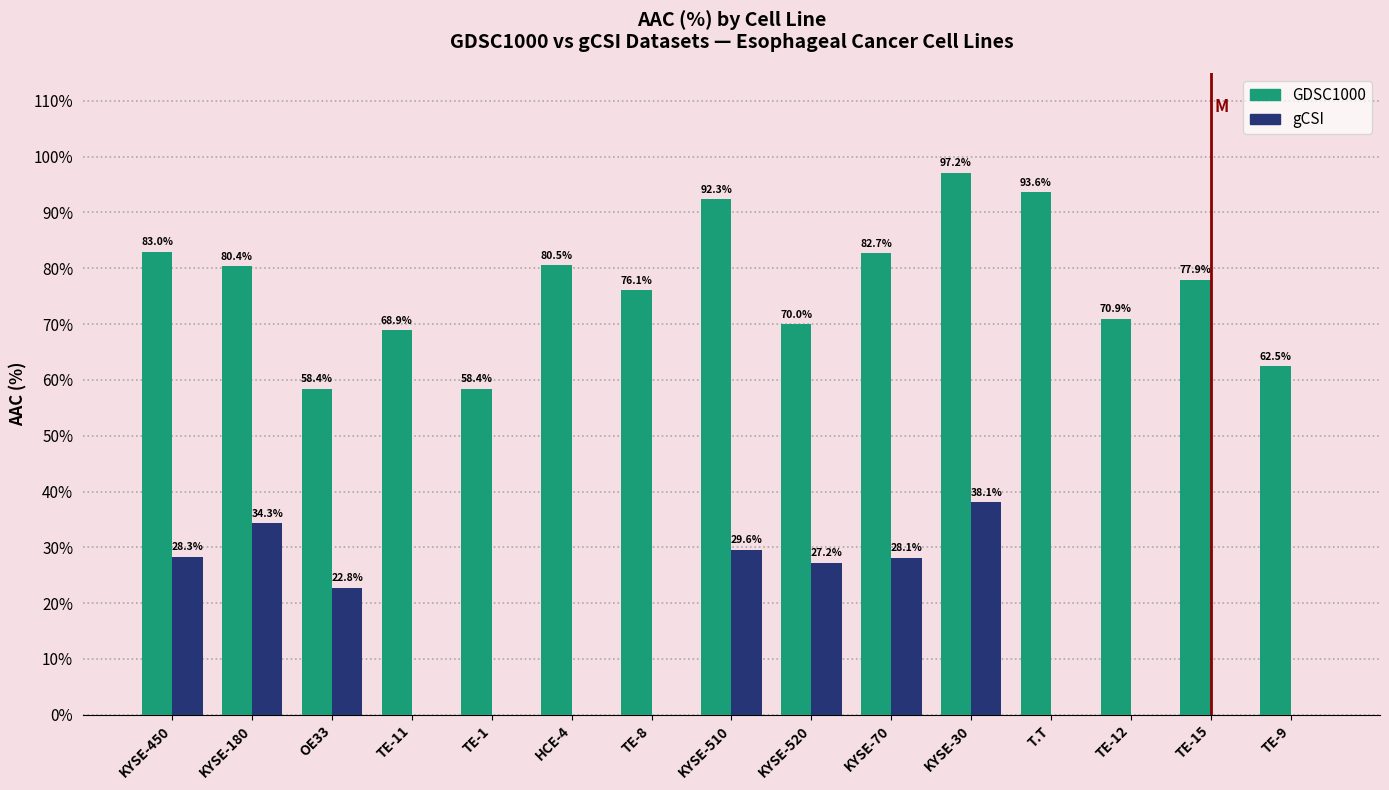

Which series changed the most between TE-8 and TE-15?

GDSC1000